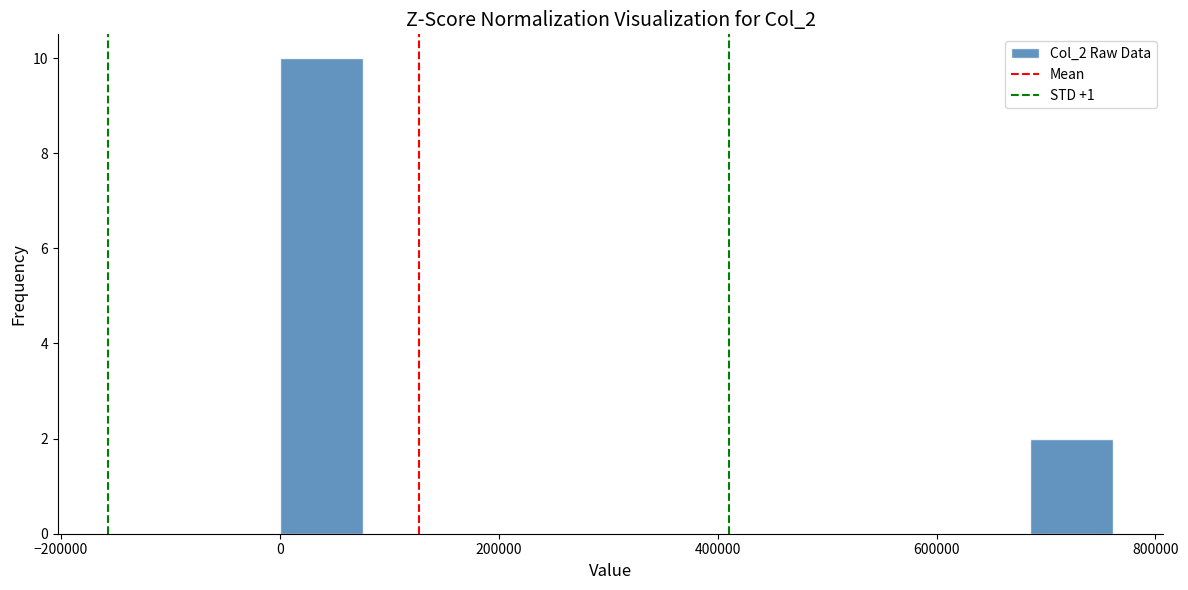

Read against the x-axis, roughly where is the centre of the tallest bar?

40000